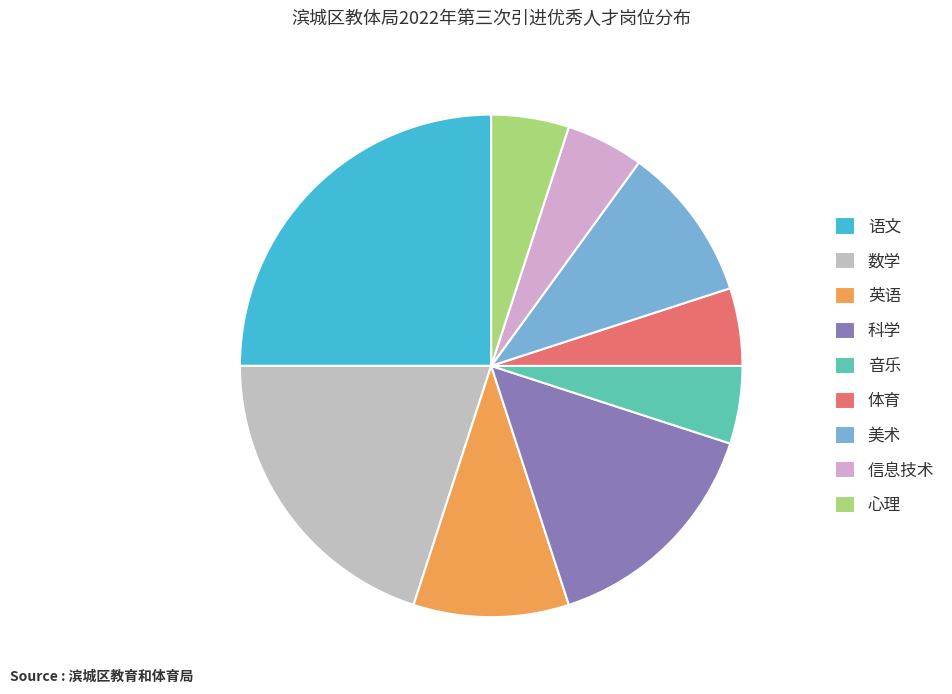

Is it true that 语文 is 25% of the pie?

True